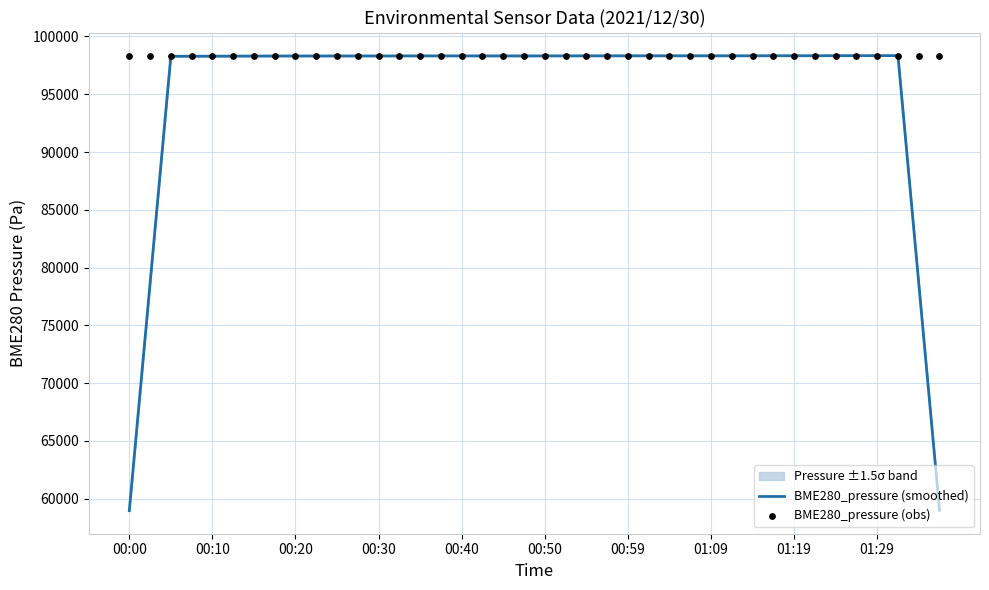

Which series has the widest spread of Y values?

BME280_pressure (smoothed)